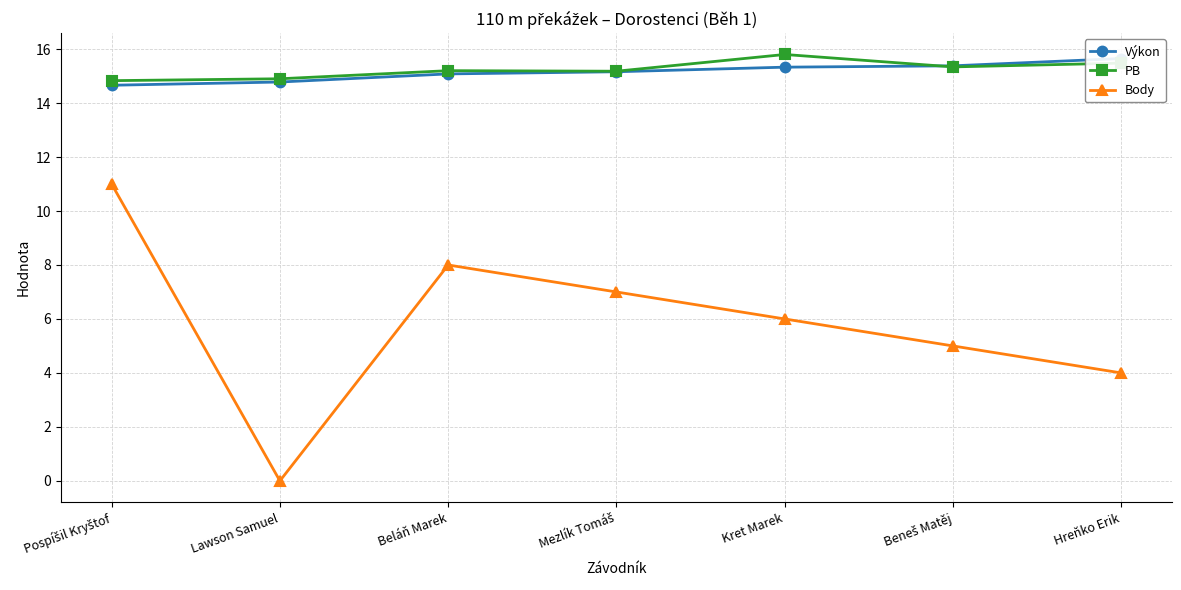

True or false: Výkon has more than 1 interior local peaks.

False